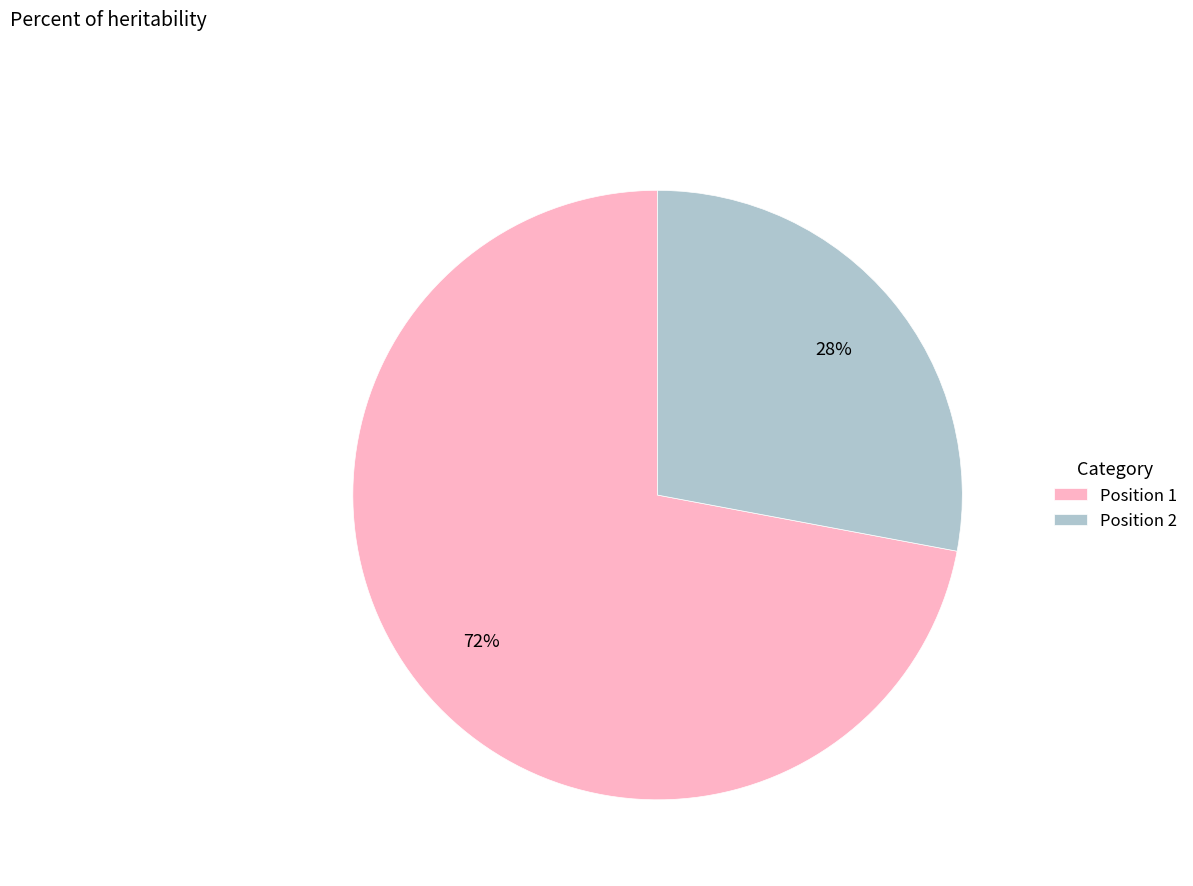

Count the number of slices in the pie.

2